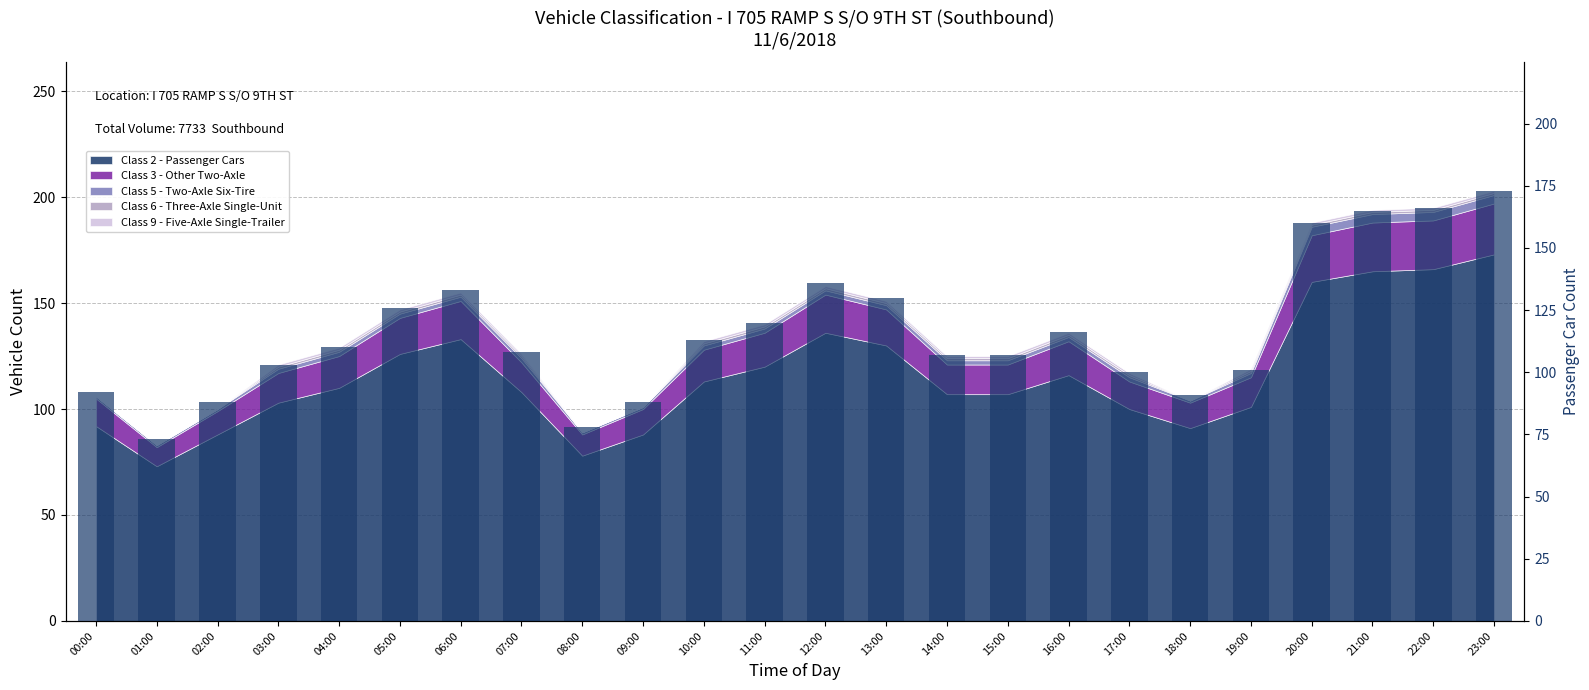

What is the difference between the values at 14:00 and 04:00?

3